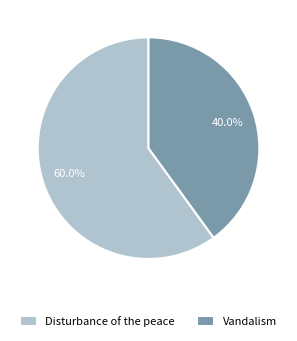

Count the number of slices in the pie.

2